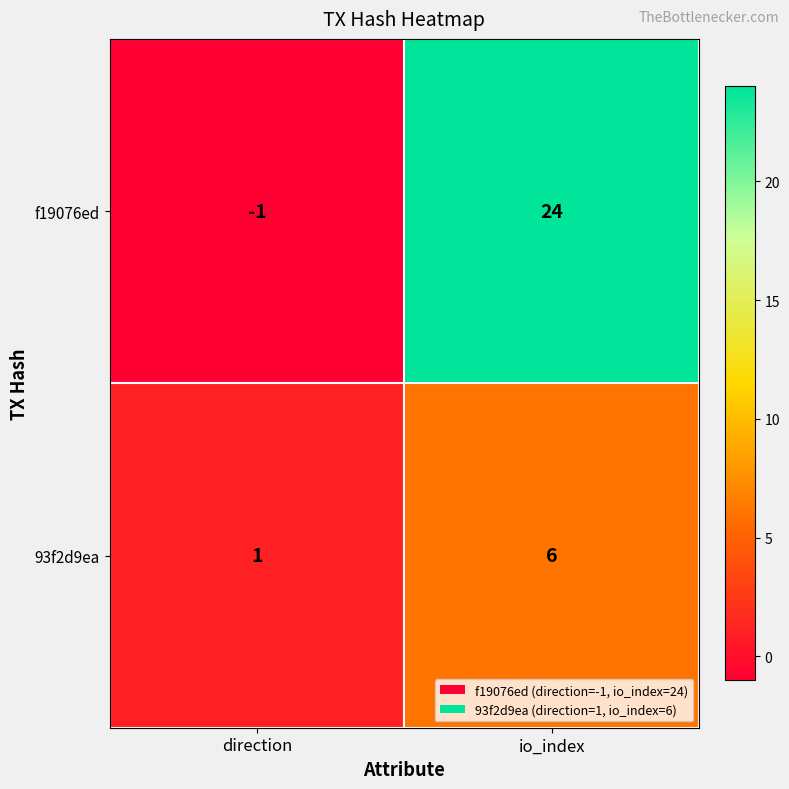

True or false: f19076ed has a value of 24 at io_index.

True